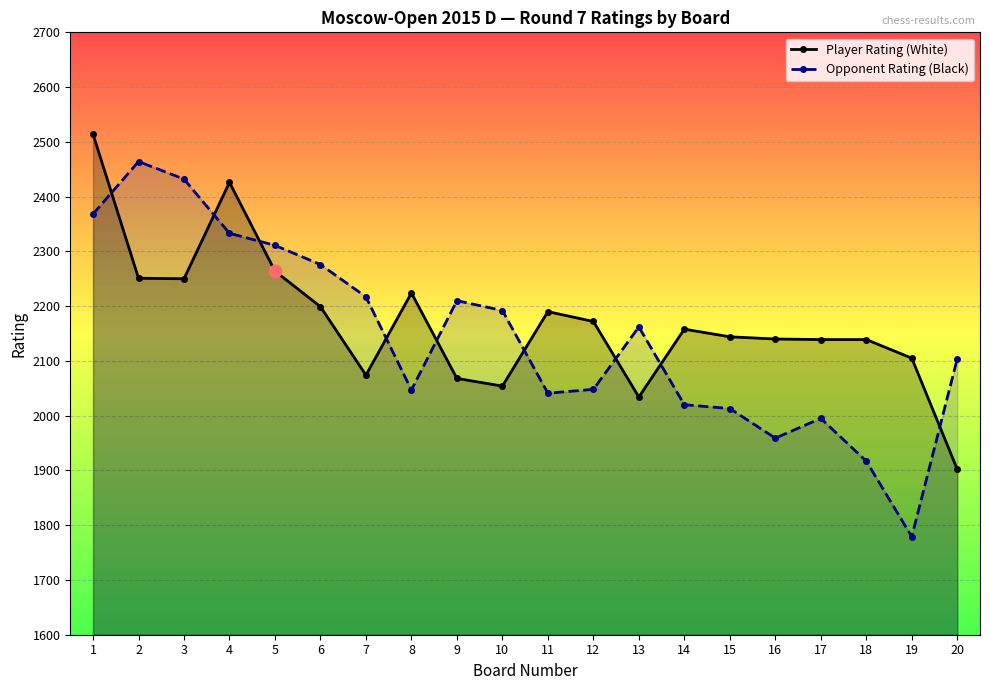

Which series has the largest total across all categories?

Player Rating (White)